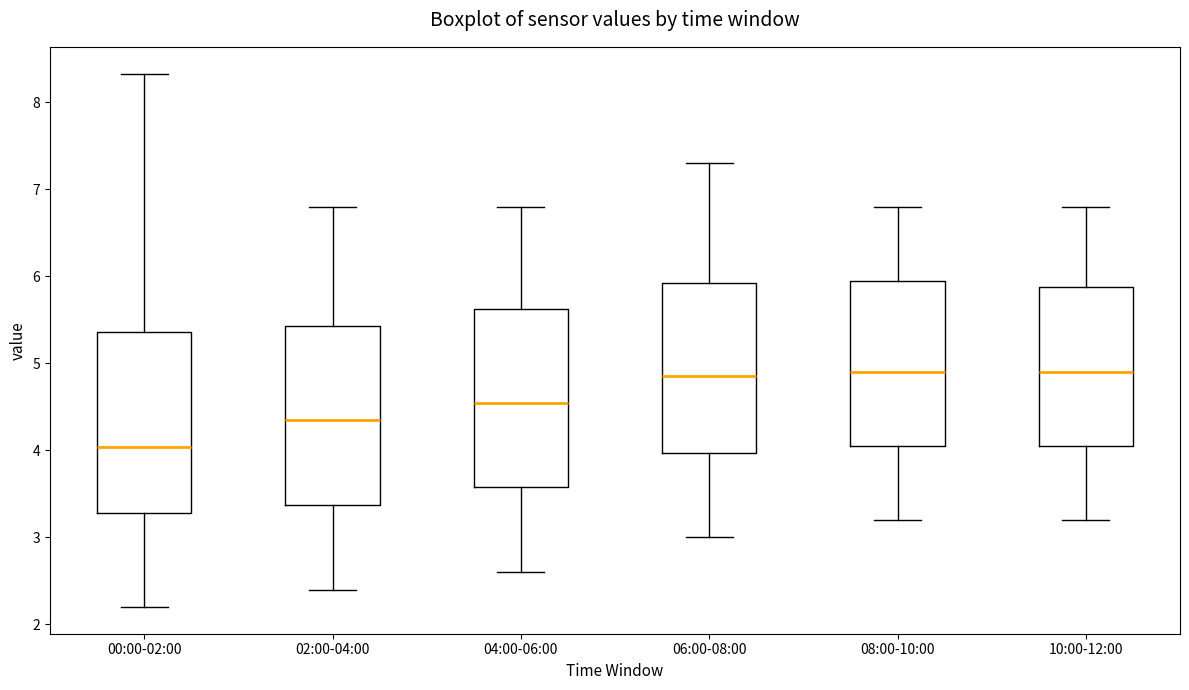

Reading left to right, transcribe this box plot: for each box, give where its median line is, the range the box spans, and where its two whiskers end, as read against the y-axis. The values are not printed on the chart, so give them approximately, as read against the axis.

00:00-02:00: median 4.0, box 3.3 to 5.4, whiskers 2.2 to 8.3
02:00-04:00: median 4.4, box 3.4 to 5.4, whiskers 2.4 to 6.8
04:00-06:00: median 4.6, box 3.6 to 5.6, whiskers 2.6 to 6.8
06:00-08:00: median 4.9, box 4.0 to 5.9, whiskers 3.0 to 7.3
08:00-10:00: median 4.9, box 4.1 to 6.0, whiskers 3.2 to 6.8
10:00-12:00: median 4.9, box 4.1 to 5.9, whiskers 3.2 to 6.8